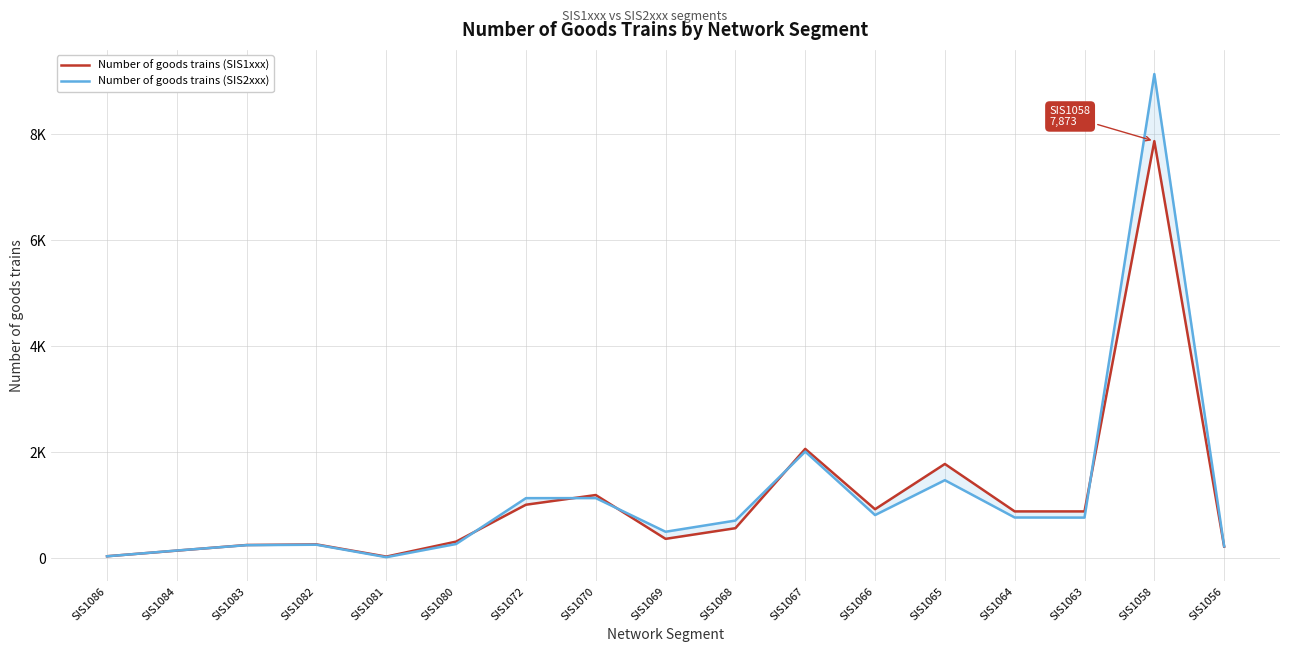

Which category has the highest value across all series?

SIS1058